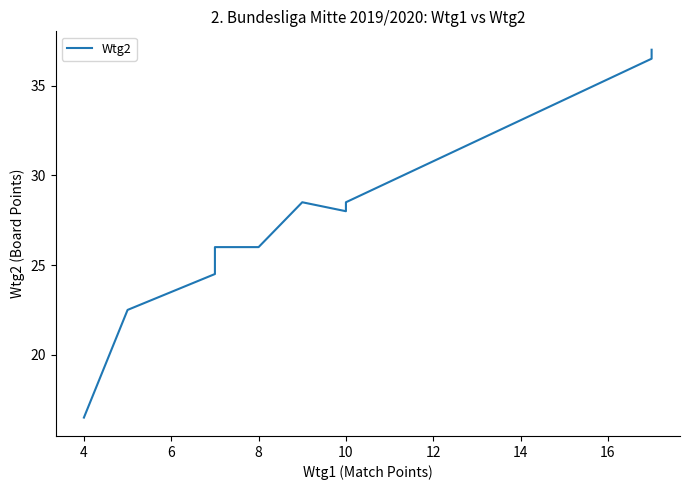

What is the maximum value shown in the chart?

37.0